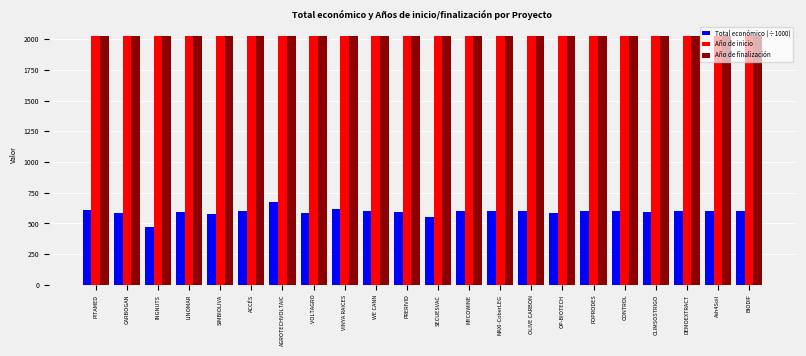

How many bars are there in total?

66